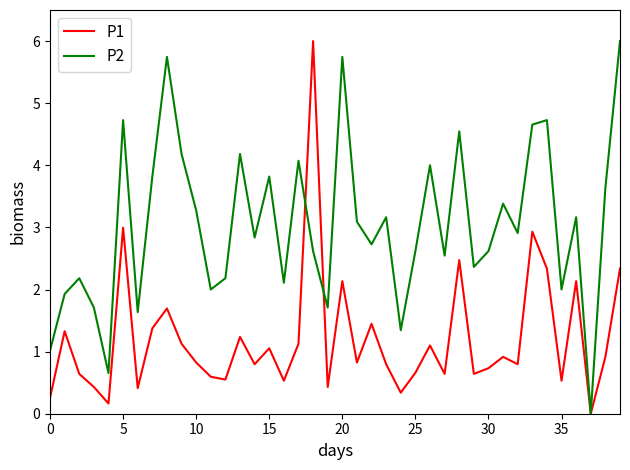

What is the highest value of the P1 series?

6.0